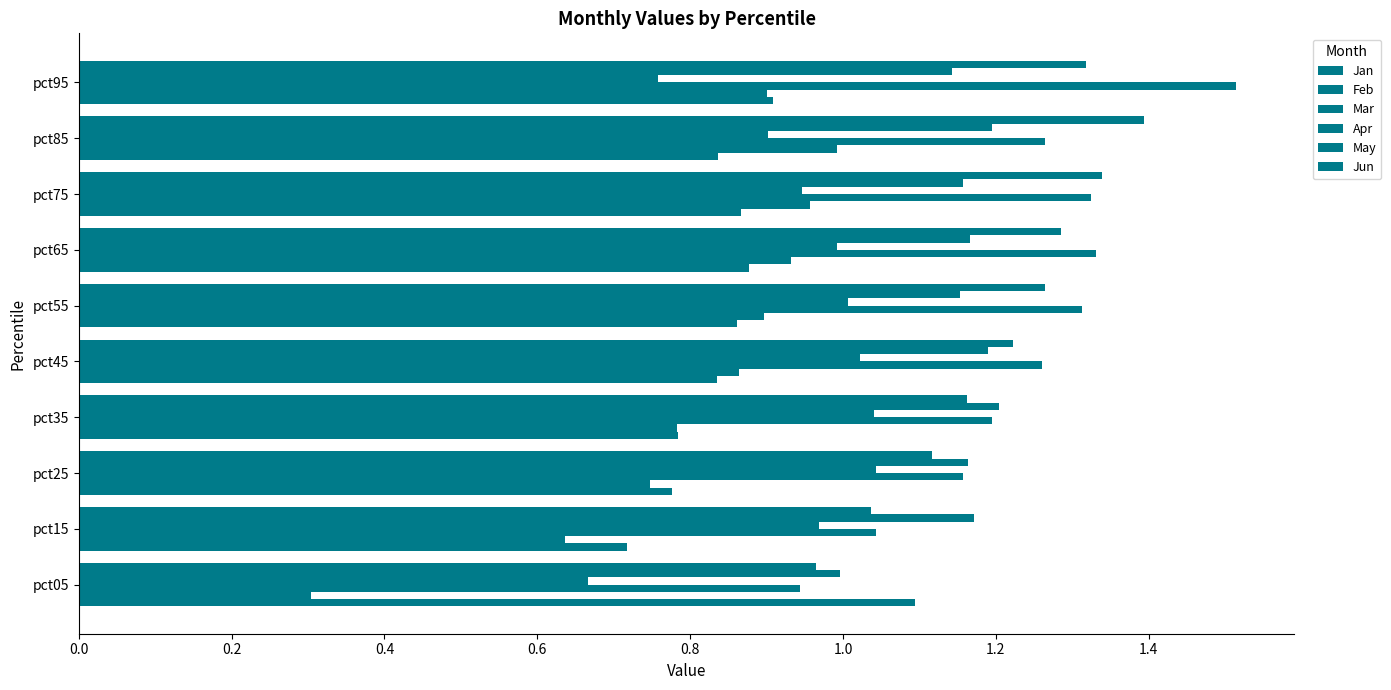

What is the sum of all May values?

11.5